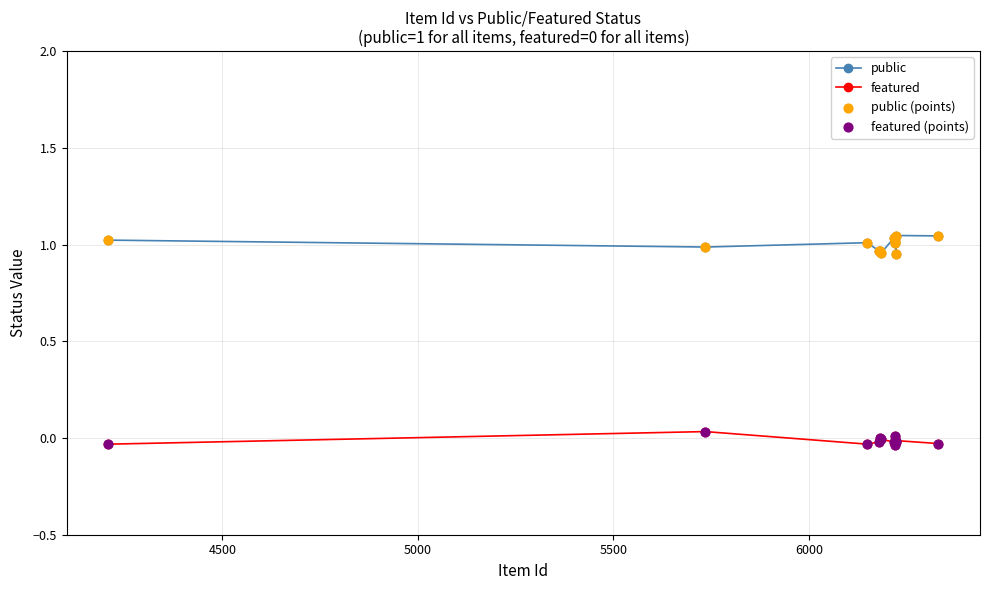

Which series has the largest total across all categories?

public